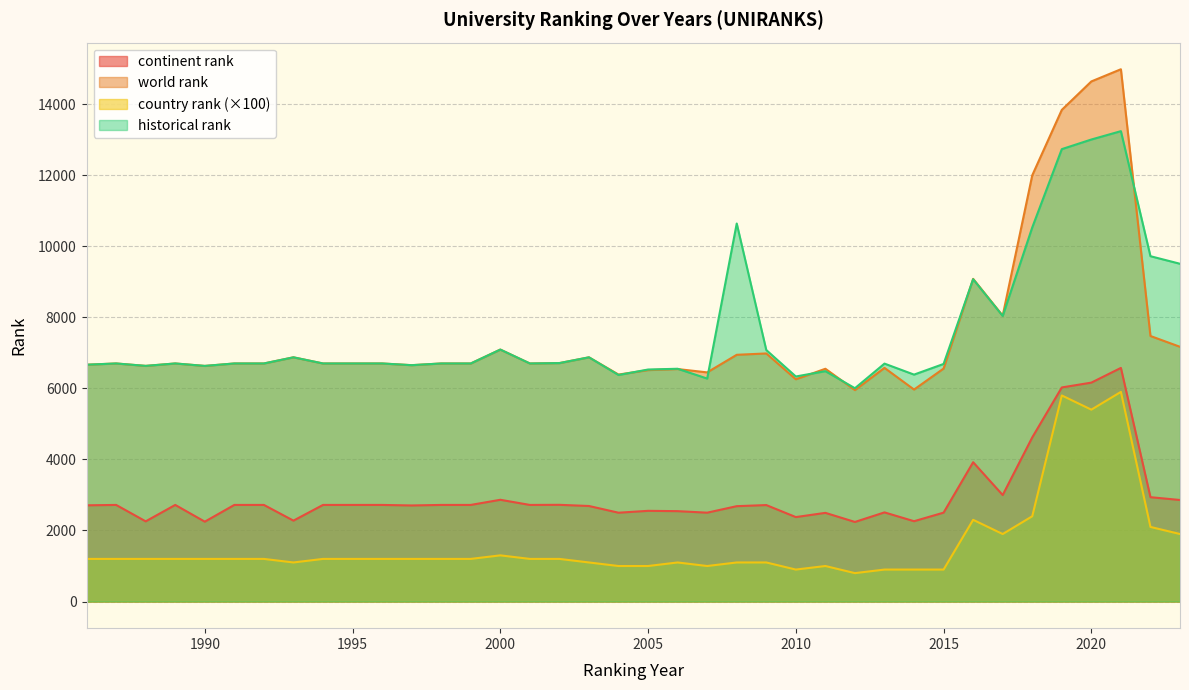

At which label does country rank reach its peak?

2021